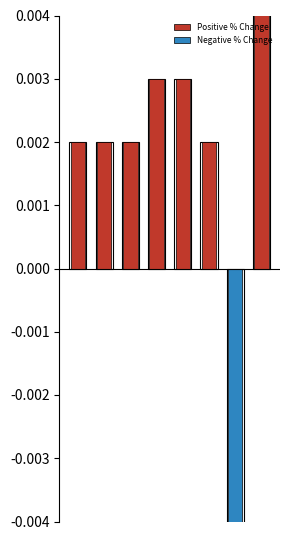

Is the value of Negative % Change at 6 greater than the value of Positive % Change at 2?

No